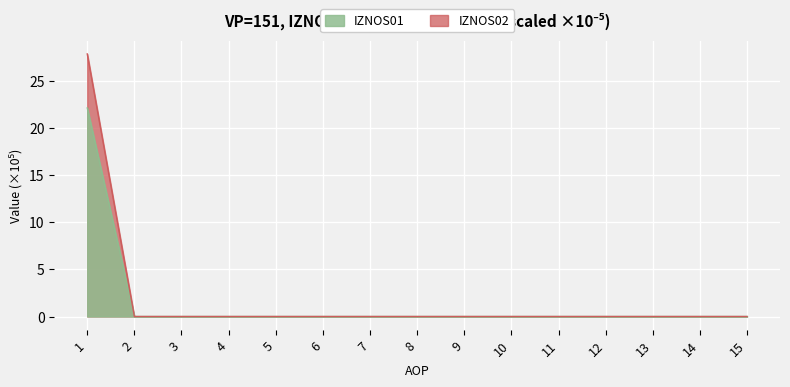

Which series has the largest range (max minus min)?

IZNOS02